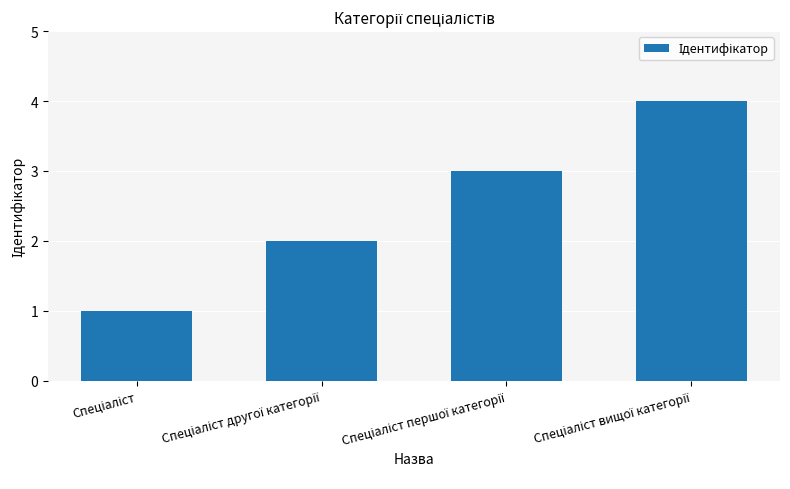

What is the sum of all values?

10